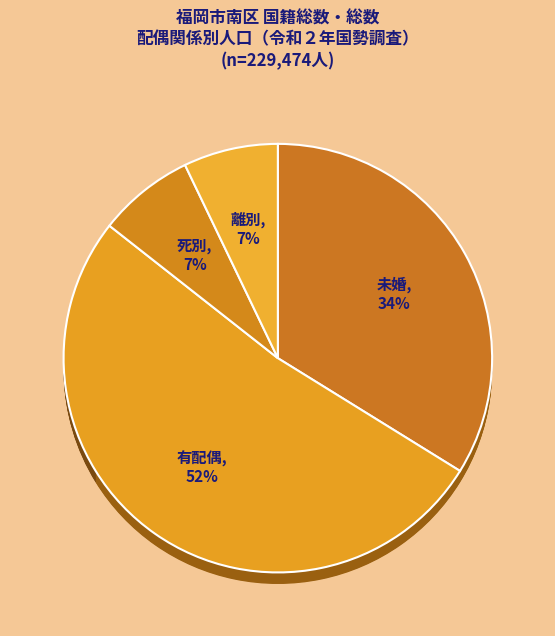

Which has a higher value, 未婚 or 離別?

未婚